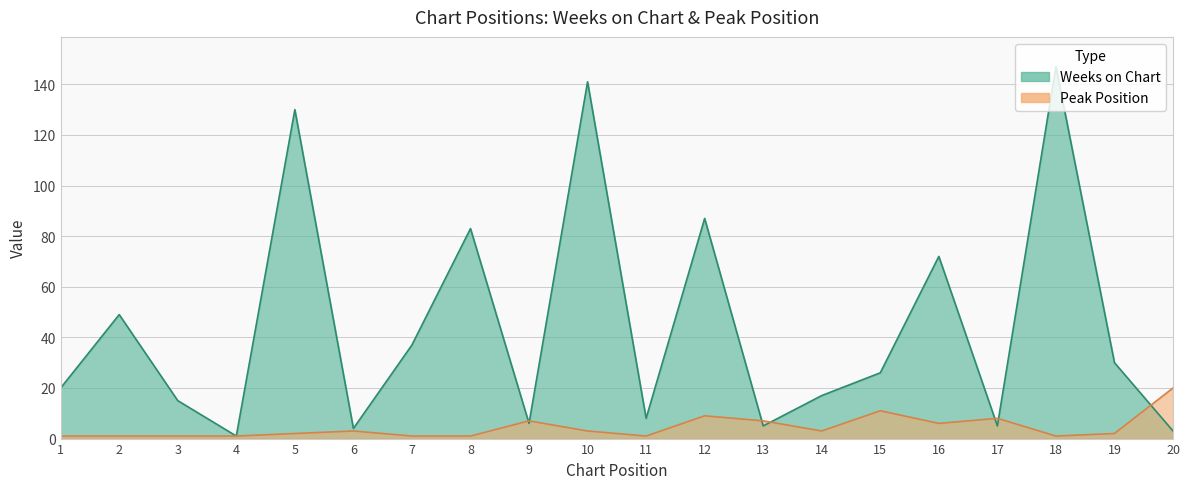

After their last crossing, which series has the higher values: Weeks on Chart or Peak Position?

Peak Position